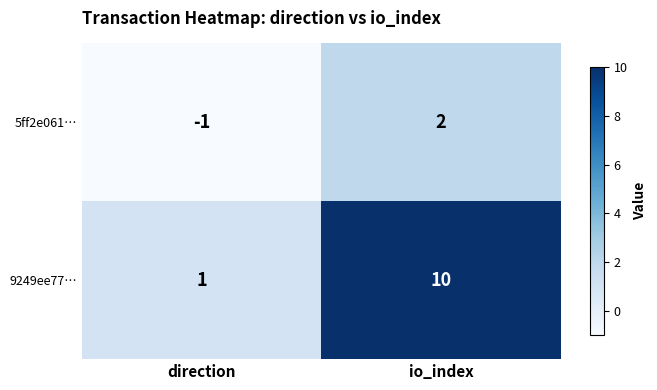

Count the number of data series in this chart.

2